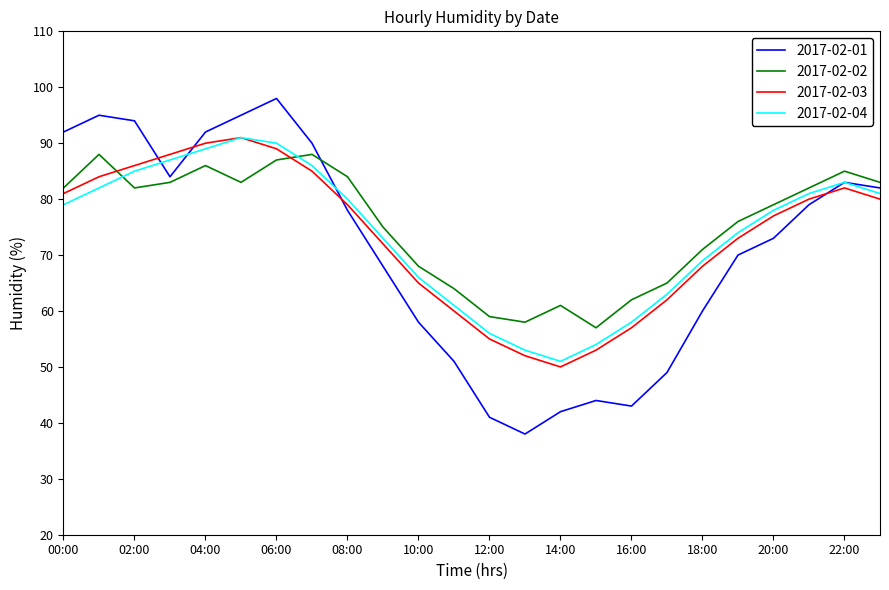

What is the lowest value of the 2017-02-02 series?

57